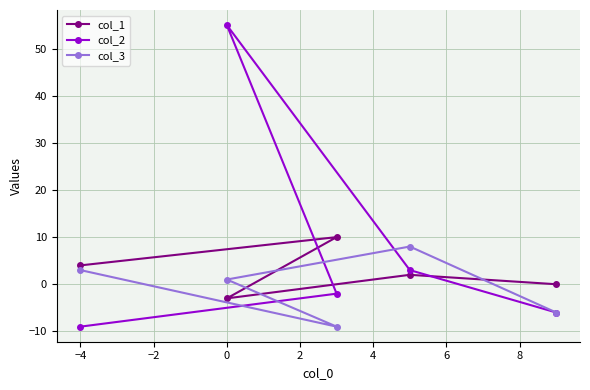

Rank the series by their average value, from lowest to highest.

col_3, col_1, col_2